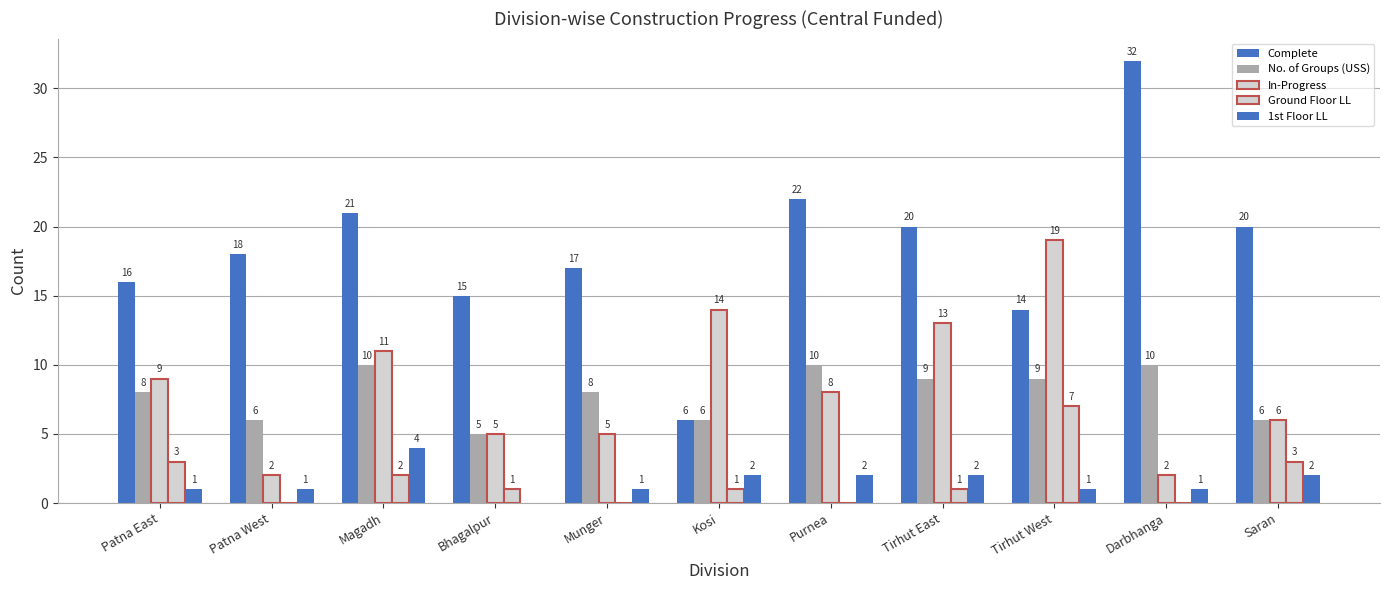

At which label does Ground Floor LL reach its peak?

Tirhut West